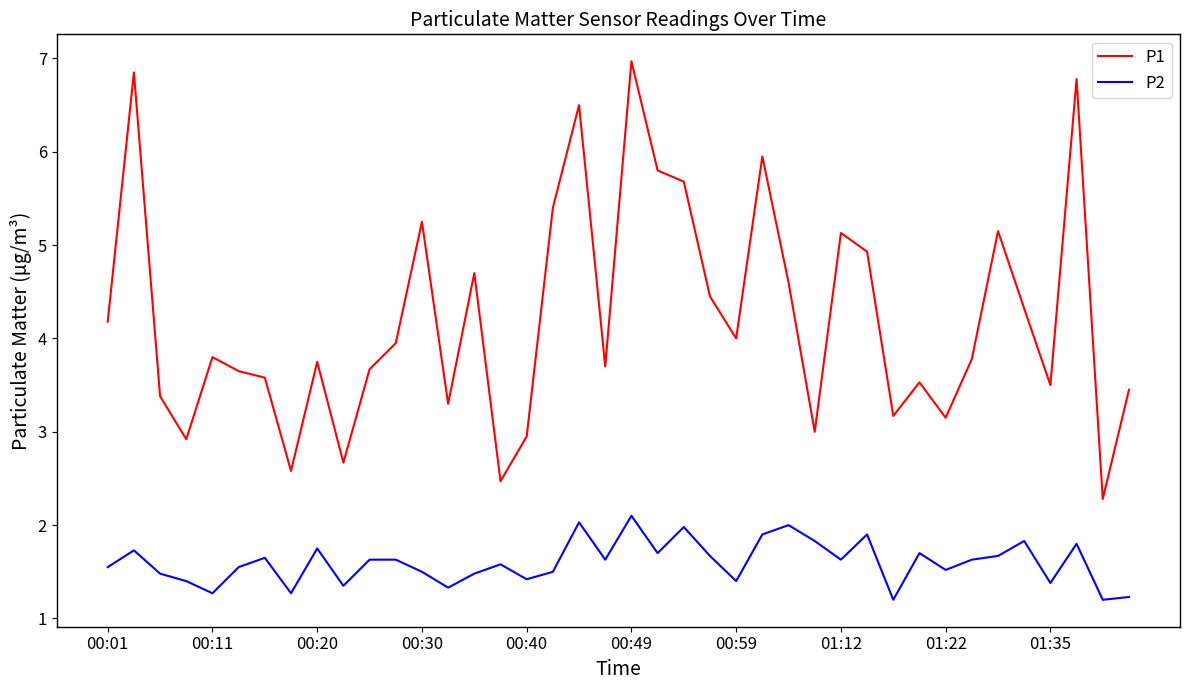

Which series has the largest range (max minus min)?

P1